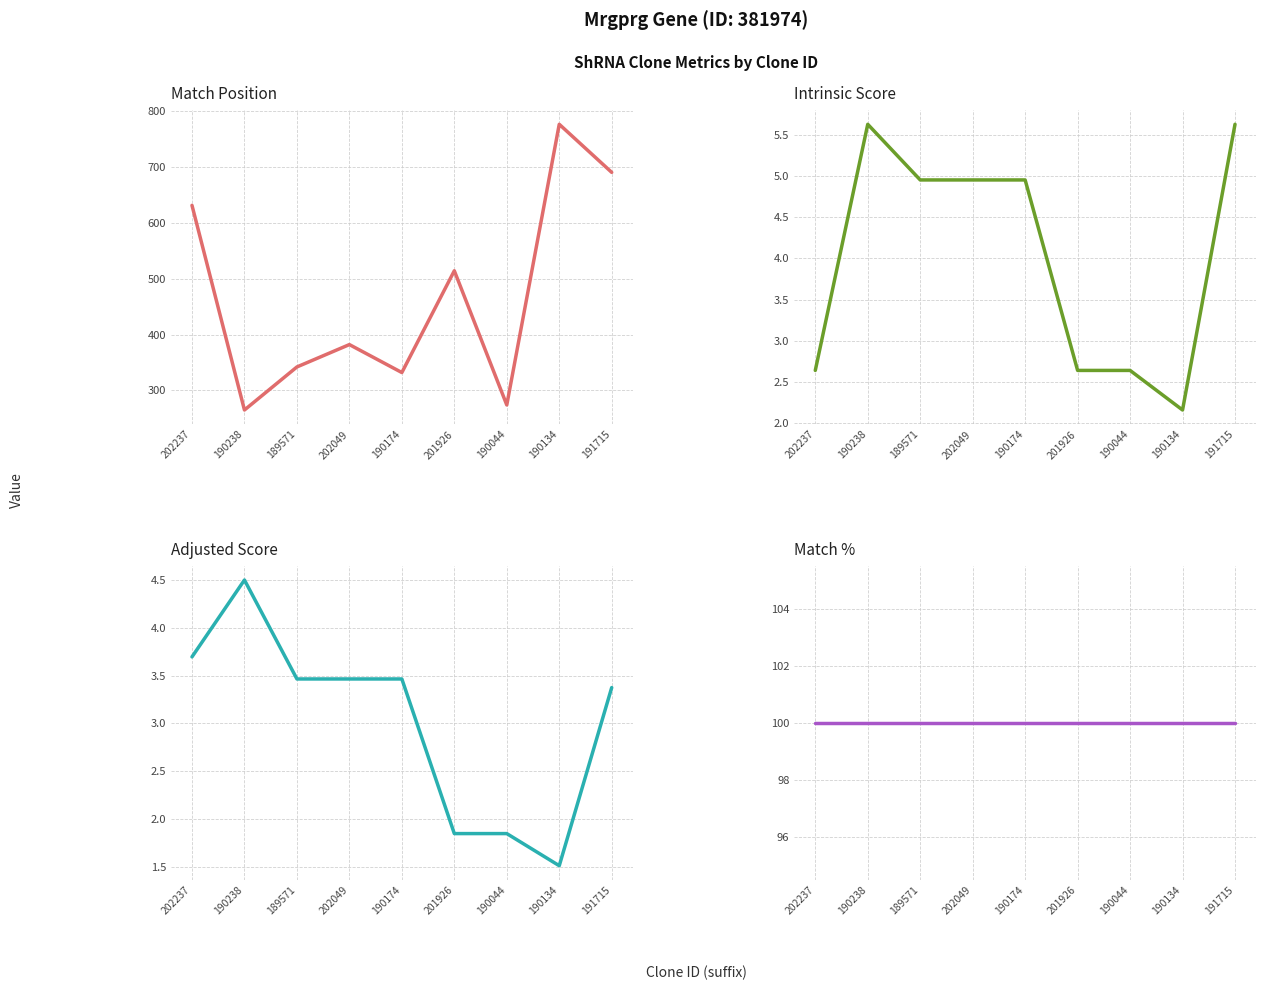

What is the average value of the Match % series?

100.0